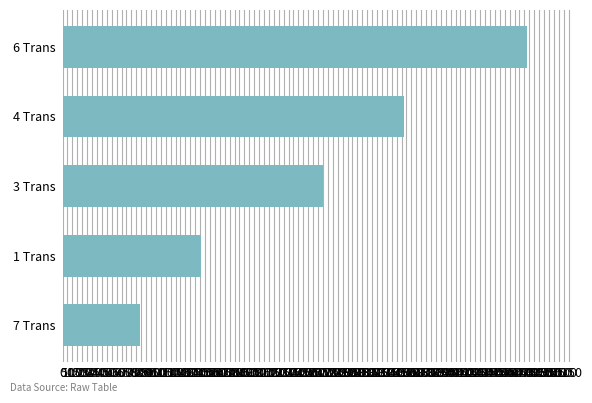

At which category does the chart reach its peak across all series?

6 Trans